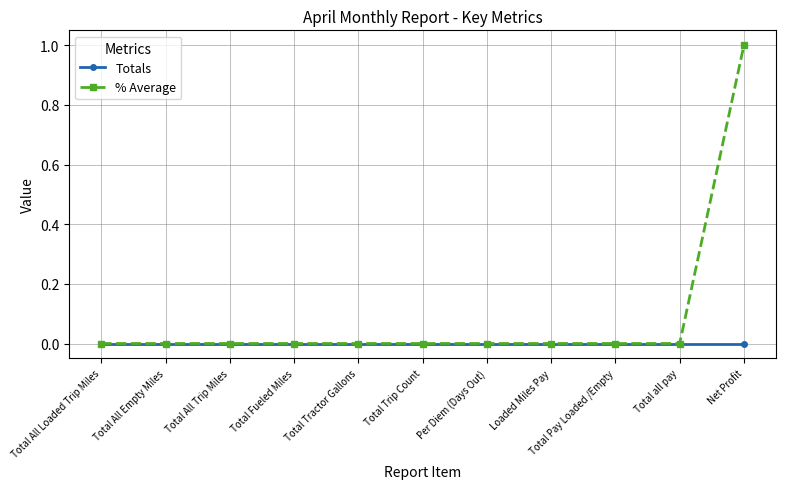

What is the label of the 10th point from the left?

Total all pay